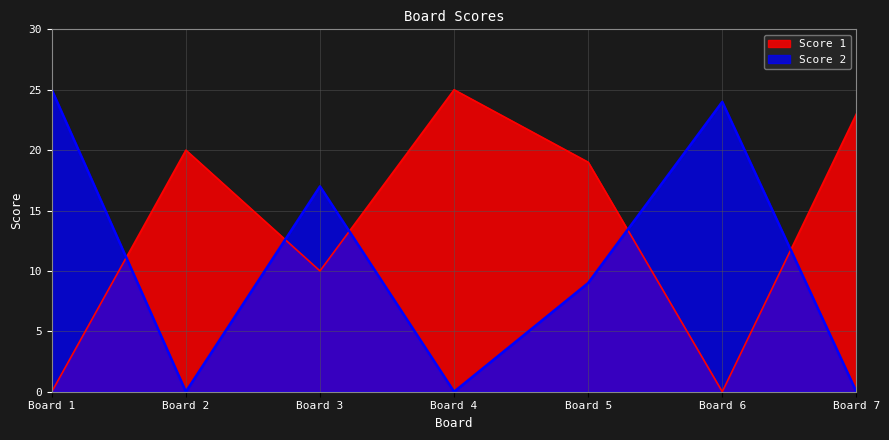

The Score 2 series shows 9 at Board 5. True or false?

True